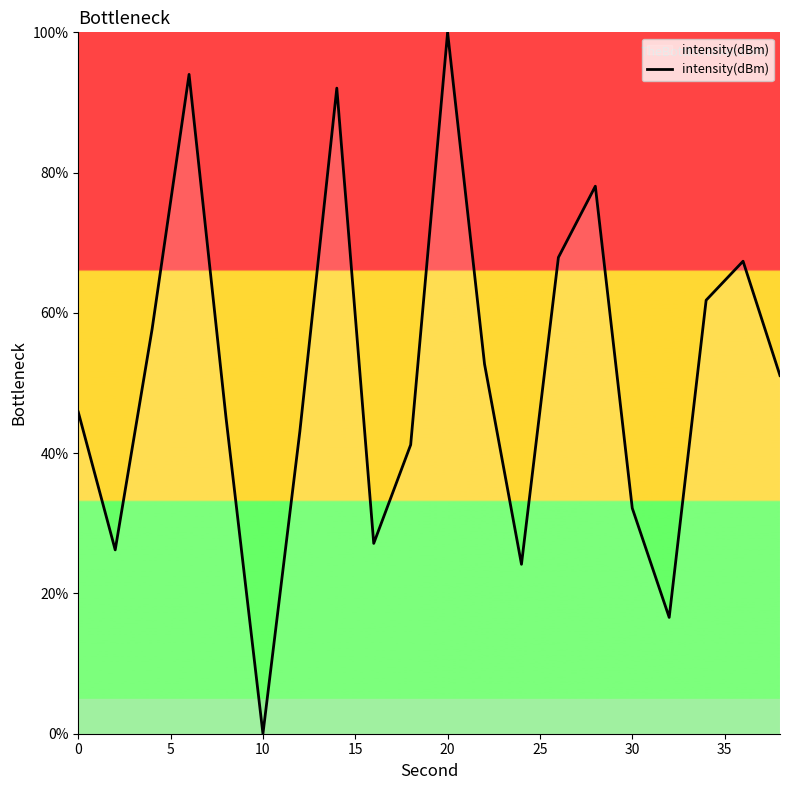

What is the greatest value displayed?

100.0